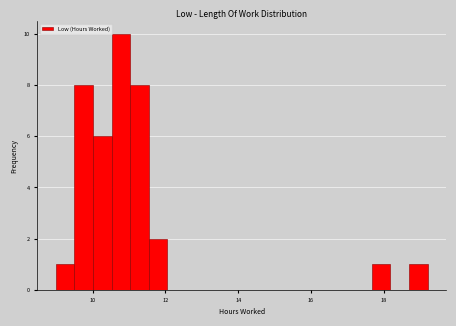

Around what value on the x-axis is the tallest bar? Give the approximate position of its centre, as read against the axis.

10.8